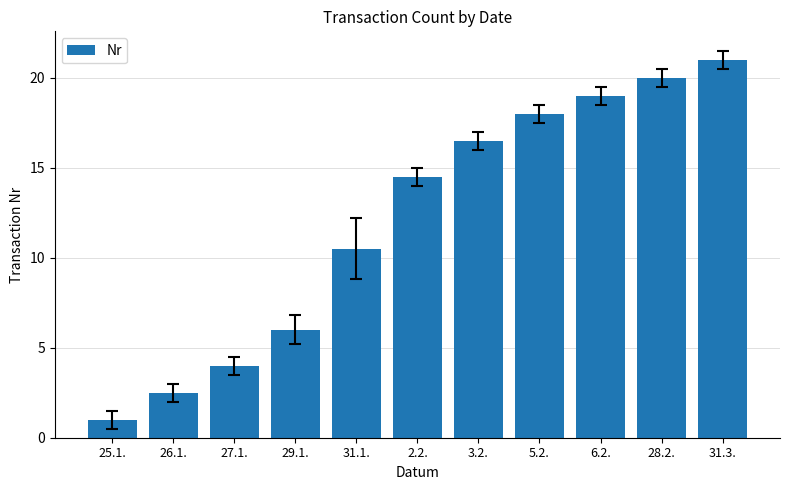

Approximately how many times larger is the value at 31.1. compared to 2.2.?

0.7